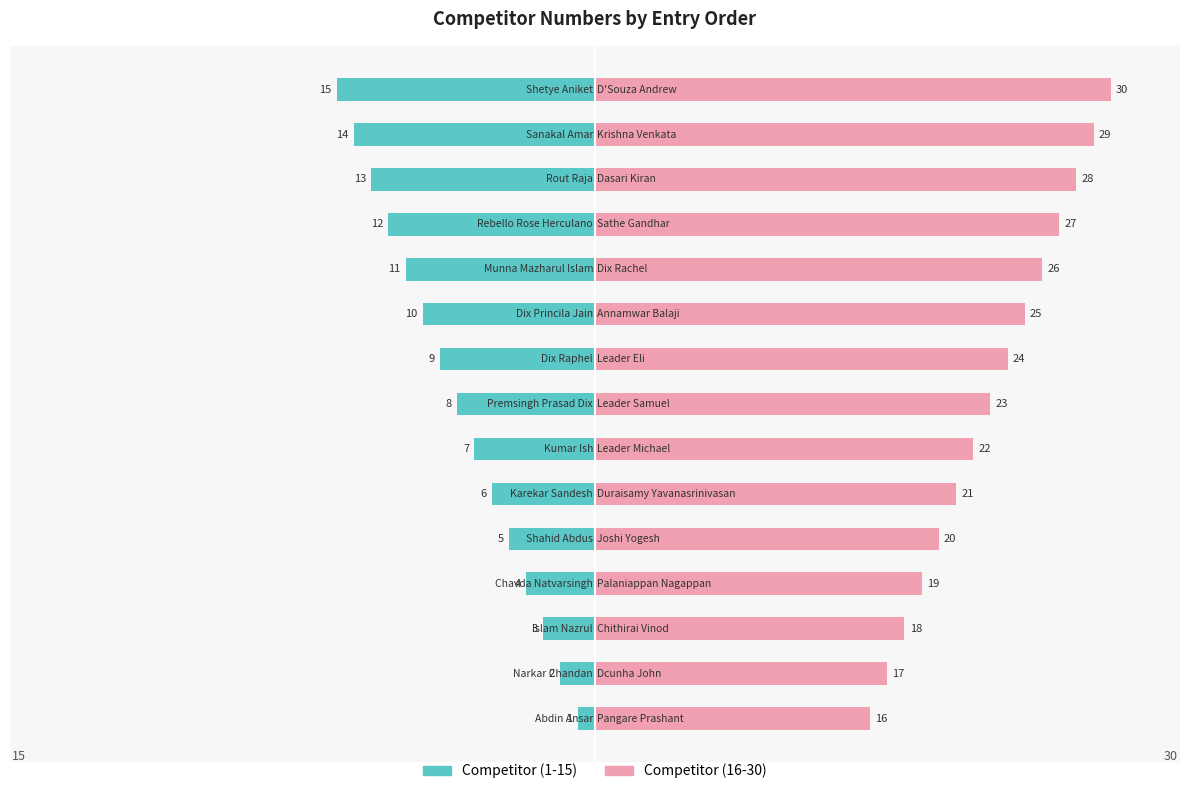

How many values in the Competitor (1-15) series exceed -8?

7